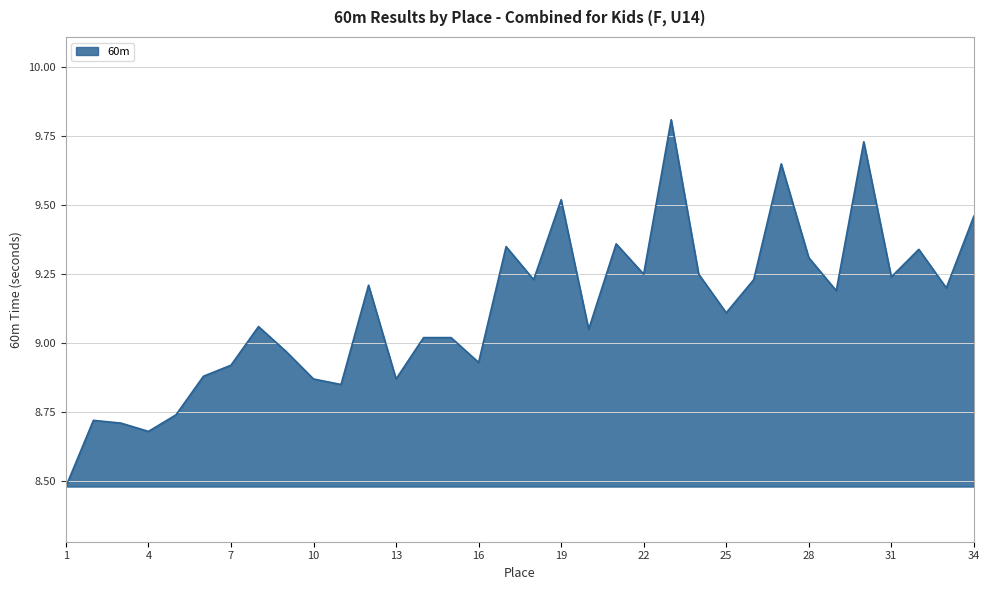

What is the maximum value shown in the chart?

9.8